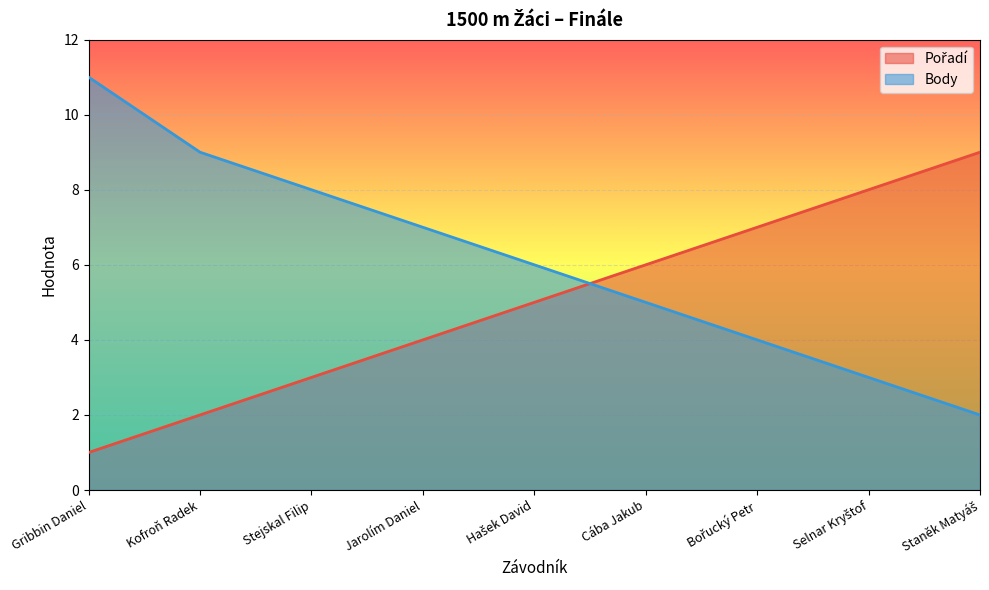

What is the total value across all series at Selnar Kryštof?

11